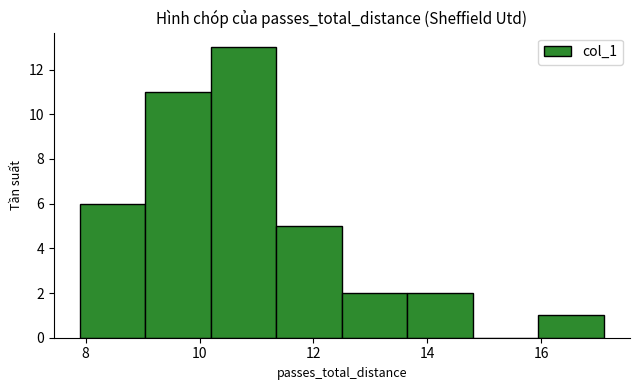

Reading left to right, transcribe this chart: for each bar, give the range it covers on the x-axis and its height. Neither the bar edges nor the heights are printed on the chart, so give them approximately, as read against the axes.

7.90 to 9.05: 6
9.05 to 10.20: 11
10.20 to 11.35: 13
11.35 to 12.50: 5
12.50 to 13.65: 2
13.65 to 14.80: 2
14.80 to 15.95: 0
15.95 to 17.10: 1